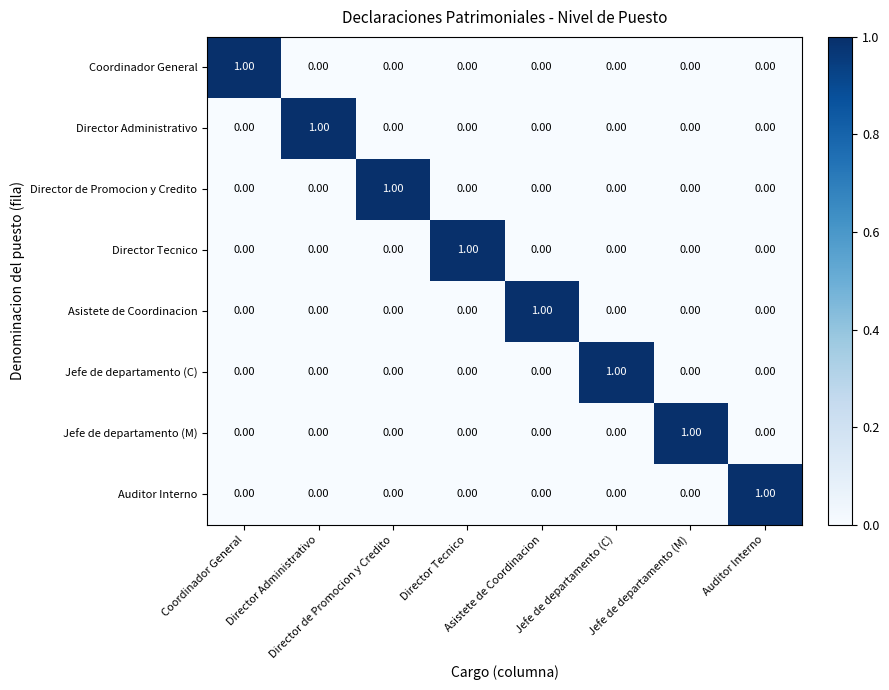

At how many categories does at least one series exceed 0?

8